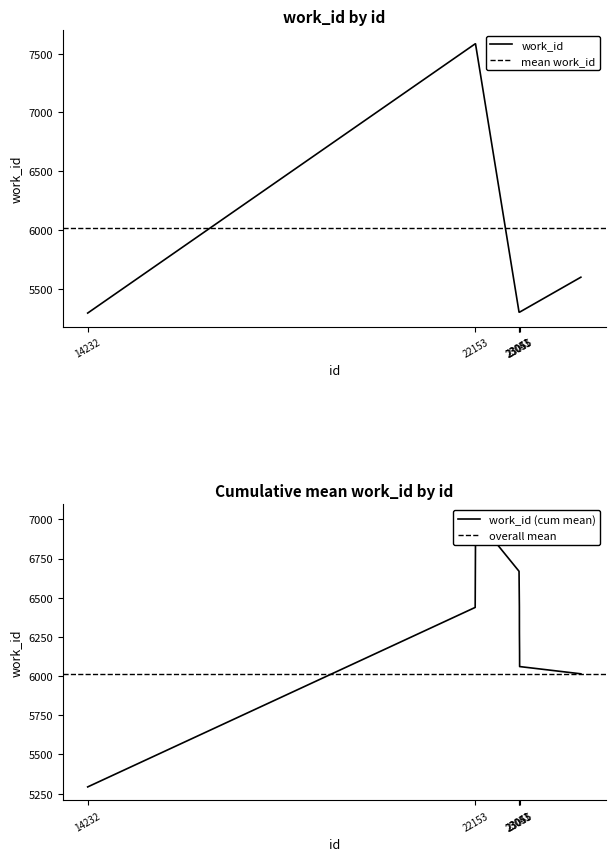

Rank the categories by value from highest to lowest.

22147, 22153, 22154, 24306, 23043, 23050, 23051, 23054, 23055, 14232